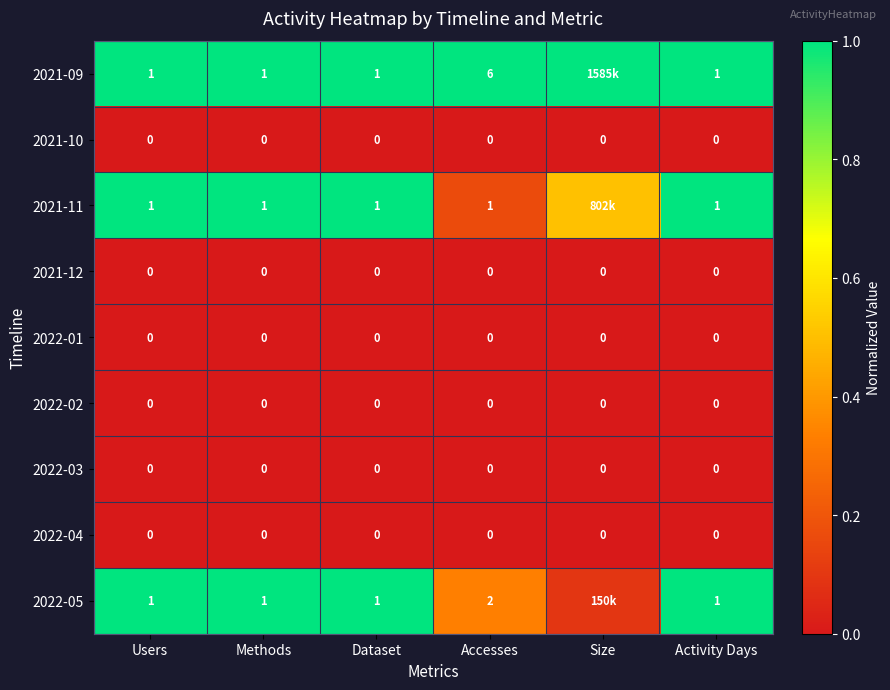

Is the value of 2022-05 at Accesses greater than the value of 2021-09 at Dataset?

Yes